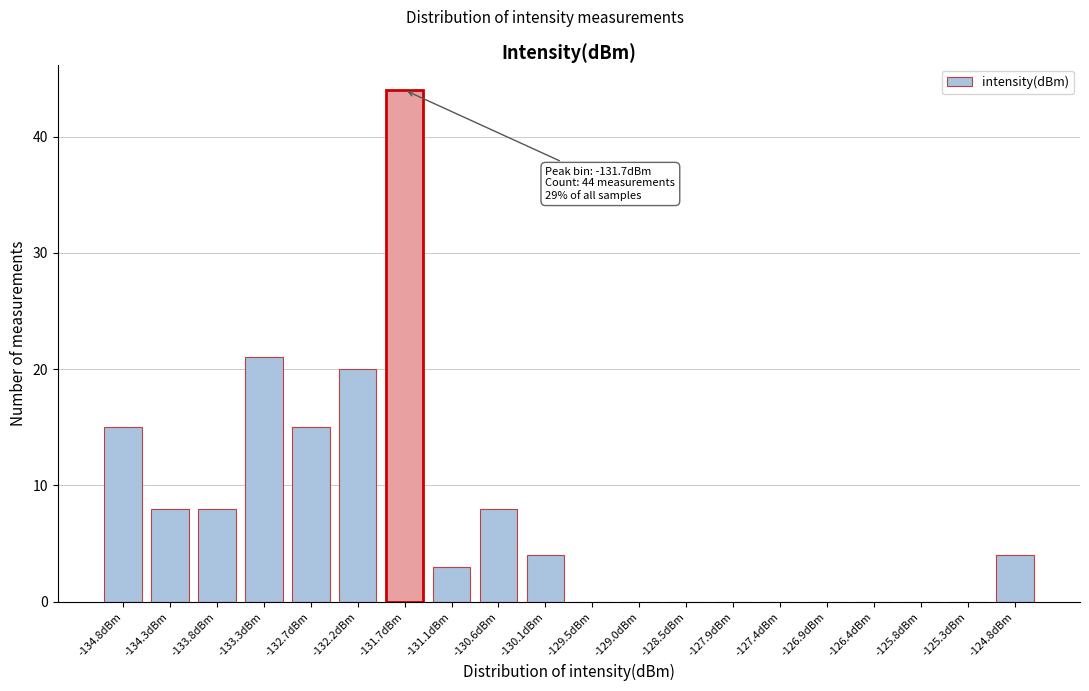

Reading left to right, what are all the values shown in this chart?

-134.8dBm=15	-134.3dBm=8	-133.8dBm=8	-133.3dBm=21	-132.7dBm=15	-132.2dBm=20	-131.7dBm=44	-131.1dBm=3	-130.6dBm=8	-130.1dBm=4	-129.5dBm=0	-129.0dBm=0	-128.5dBm=0	-127.9dBm=0	-127.4dBm=0	-126.9dBm=0	-126.4dBm=0	-125.8dBm=0	-125.3dBm=0	-124.8dBm=4